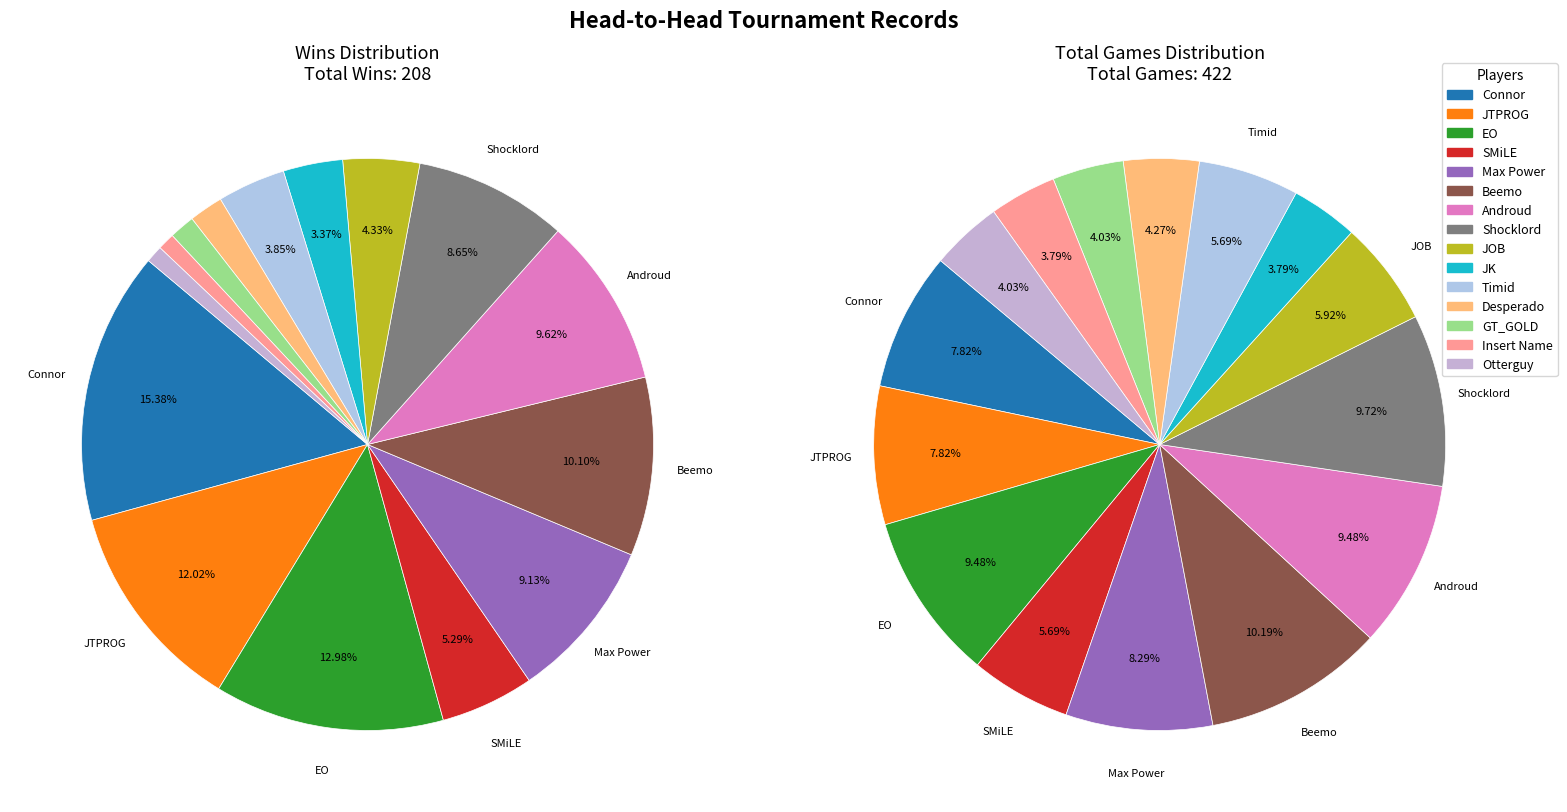

Combined, what portion of the pie is GT_GOLD and Androud?

11.1%